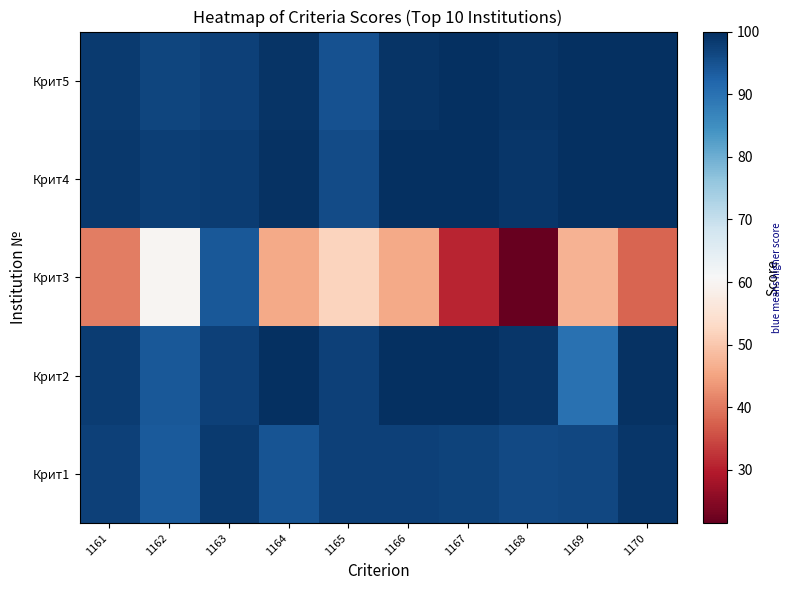

Which series has the largest range (max minus min)?

Крит3